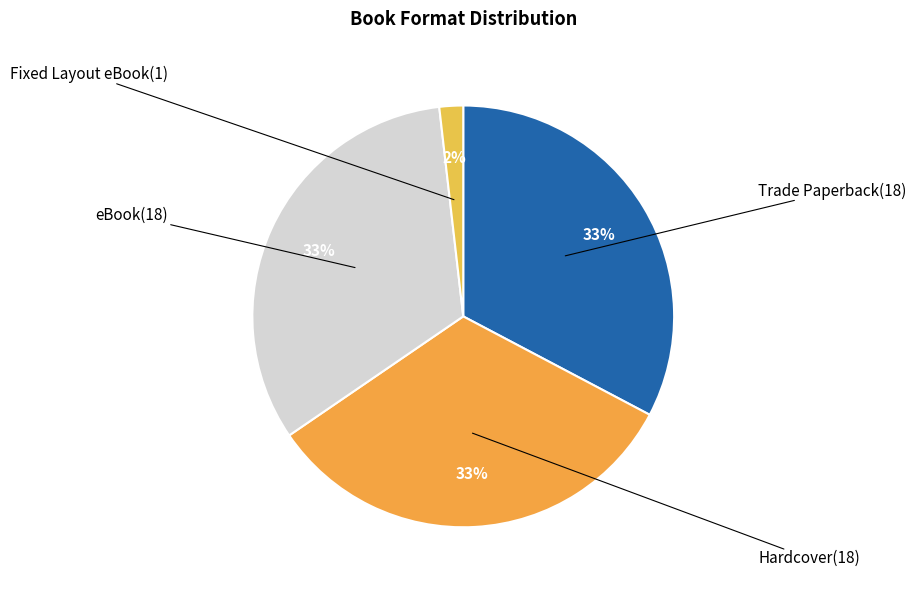

Count the number of slices in the pie.

4